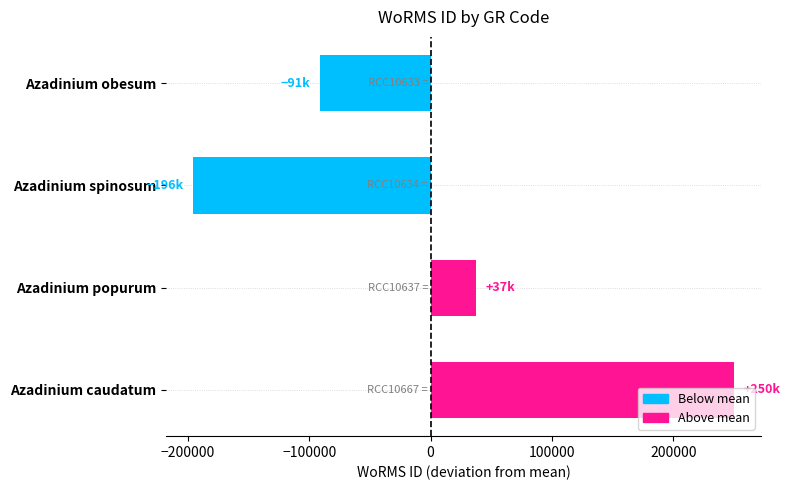

Read the value at Azadinium caudatum.

249849.8